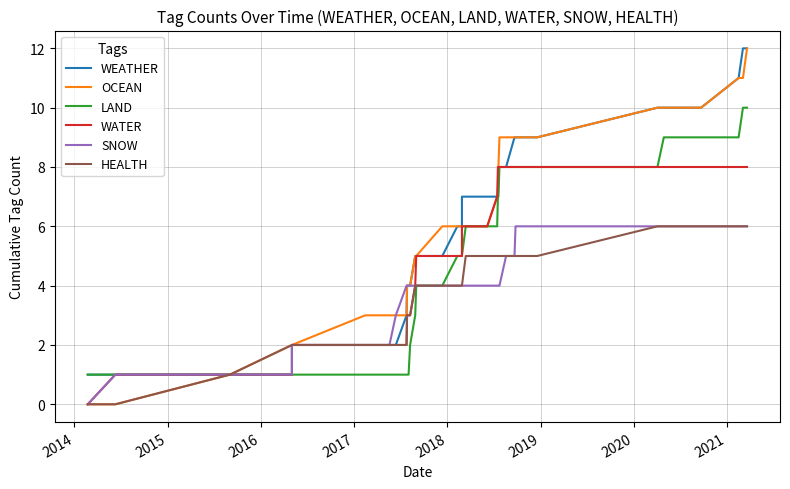

Is the value of HEALTH at 21 greater than the value of LAND at 24?

No